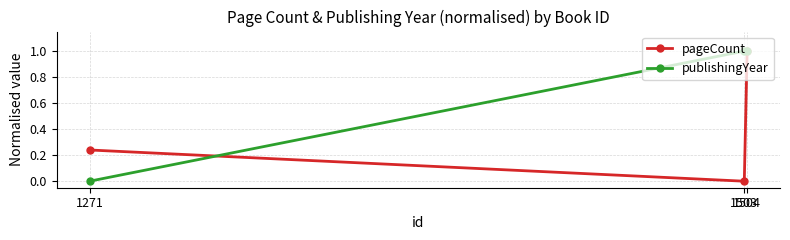

What is the sum of all publishingYear values?

2.0